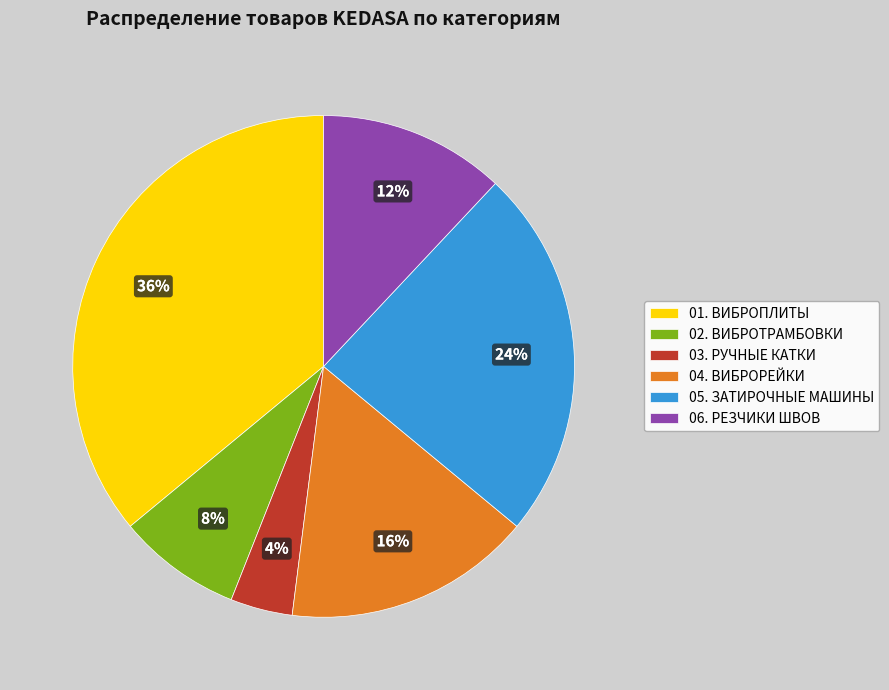

Is the sum of 02. ВИБРОТРАМБОВКИ and 01. ВИБРОПЛИТЫ greater than half?

No